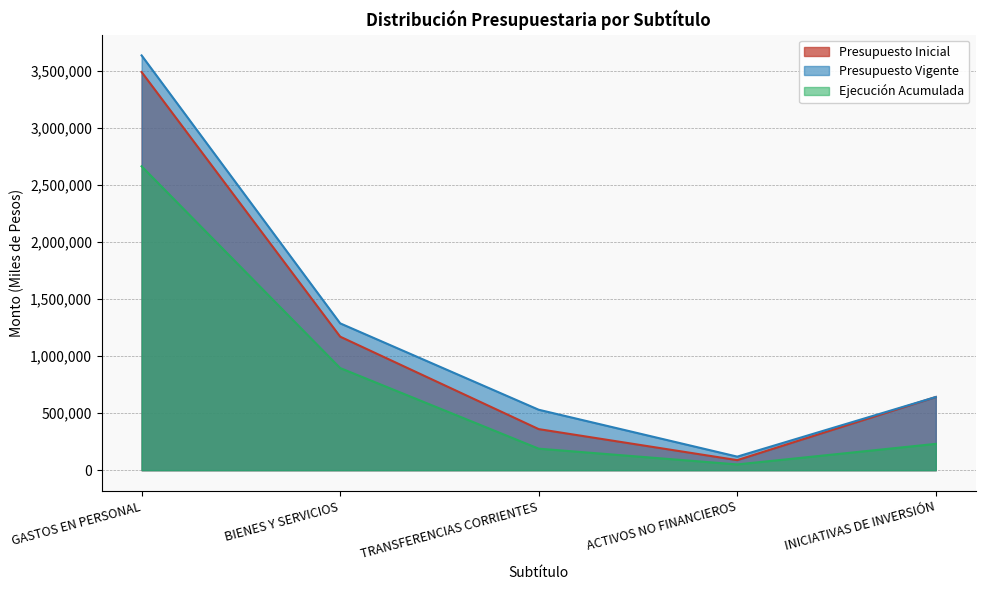

How many data points in Presupuesto Vigente are above 641925?

2